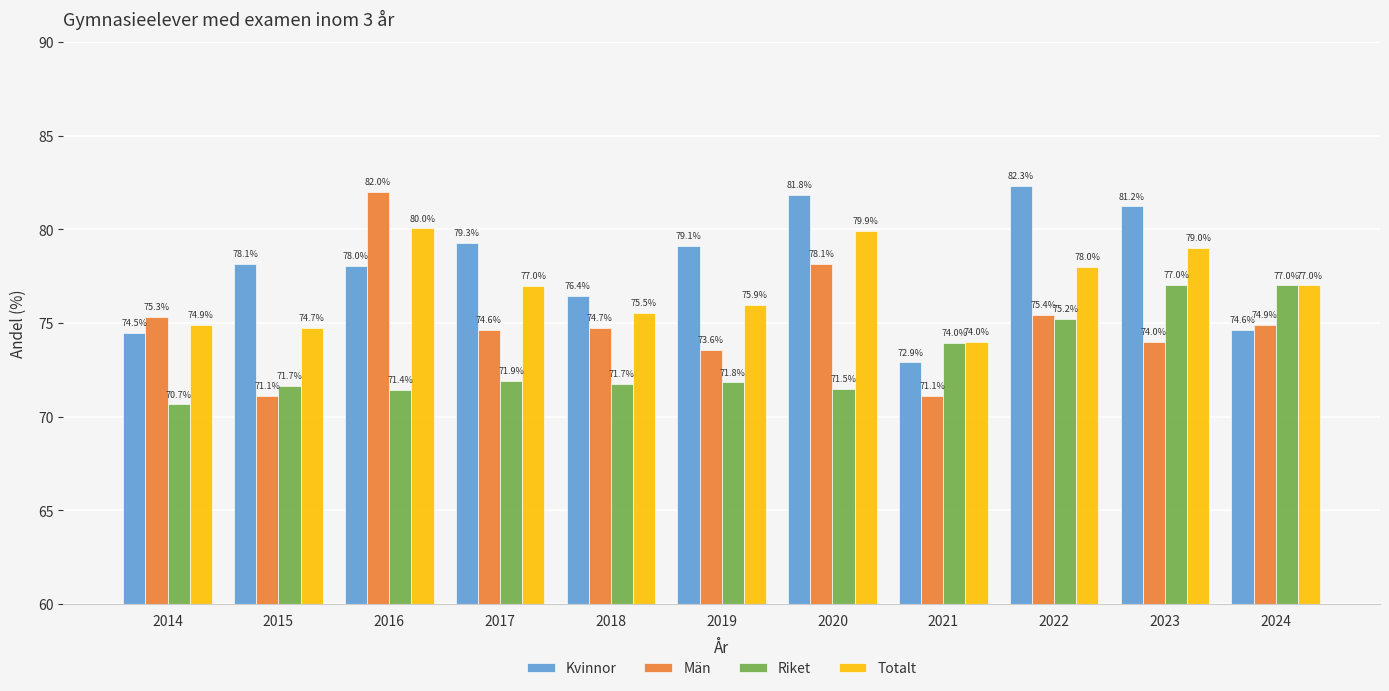

Which series changed the most between 2019 and 2023?

Riket